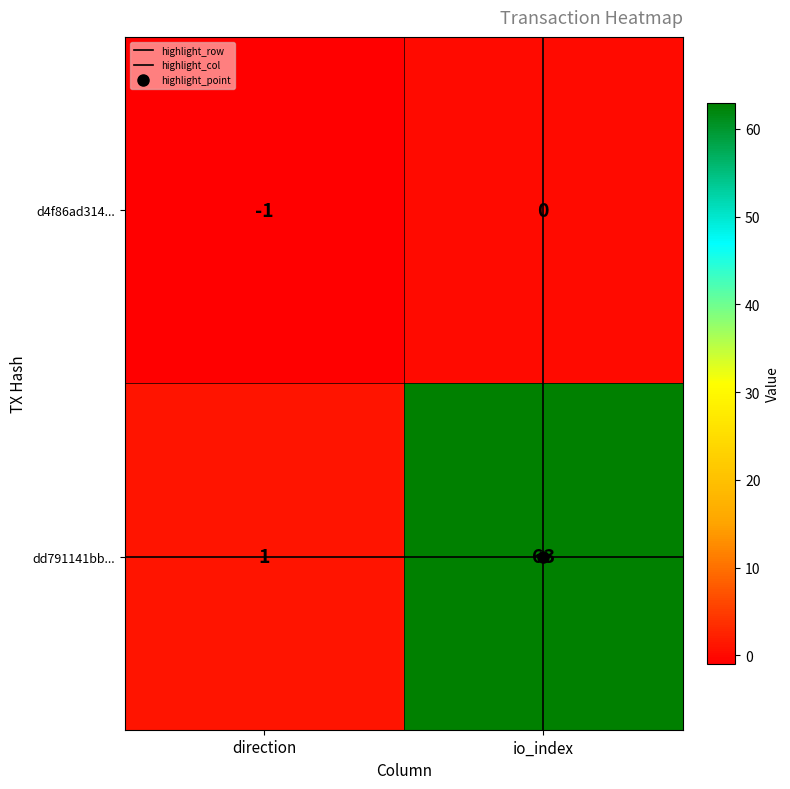

List the series in order of their overall mean, highest first.

dd791141bb..., d4f86ad314...